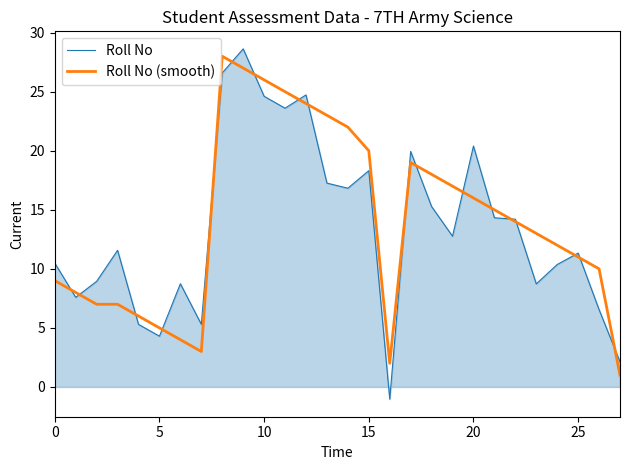

What is the minimum value for Roll No?

-1.0